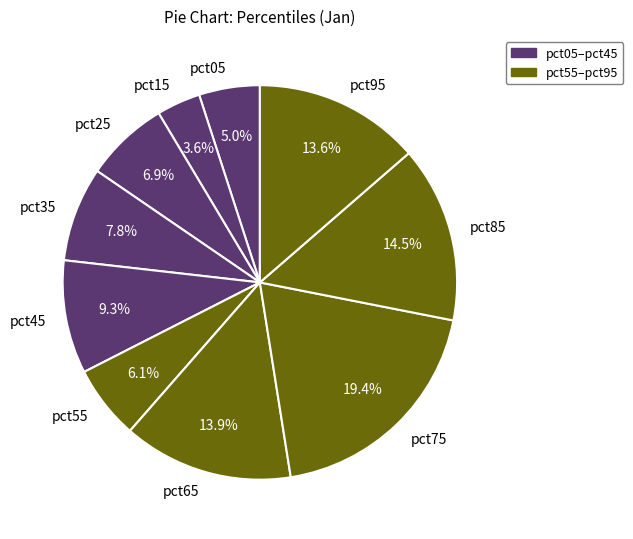

Is there a majority slice in this chart?

No